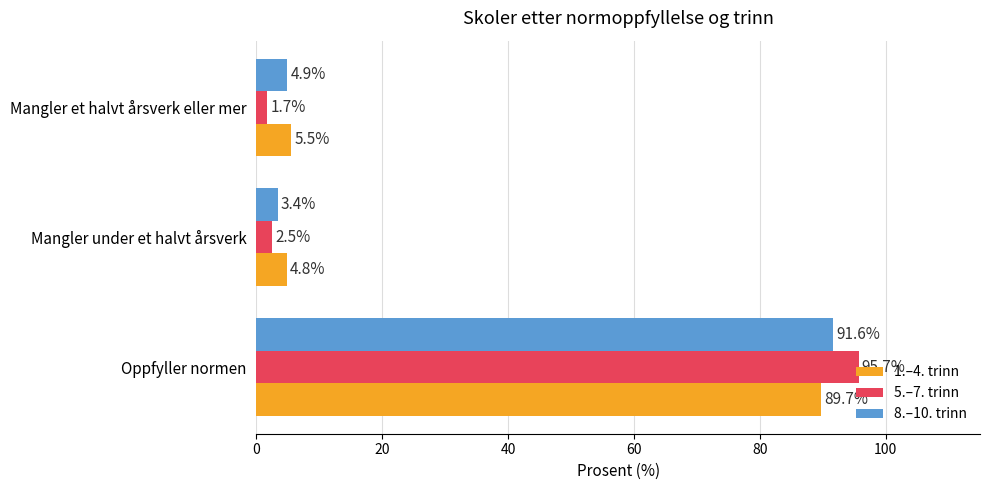

At Oppfyller normen, list the series in order from largest to smallest.

5.–7. trinn, 8.–10. trinn, 1.–4. trinn